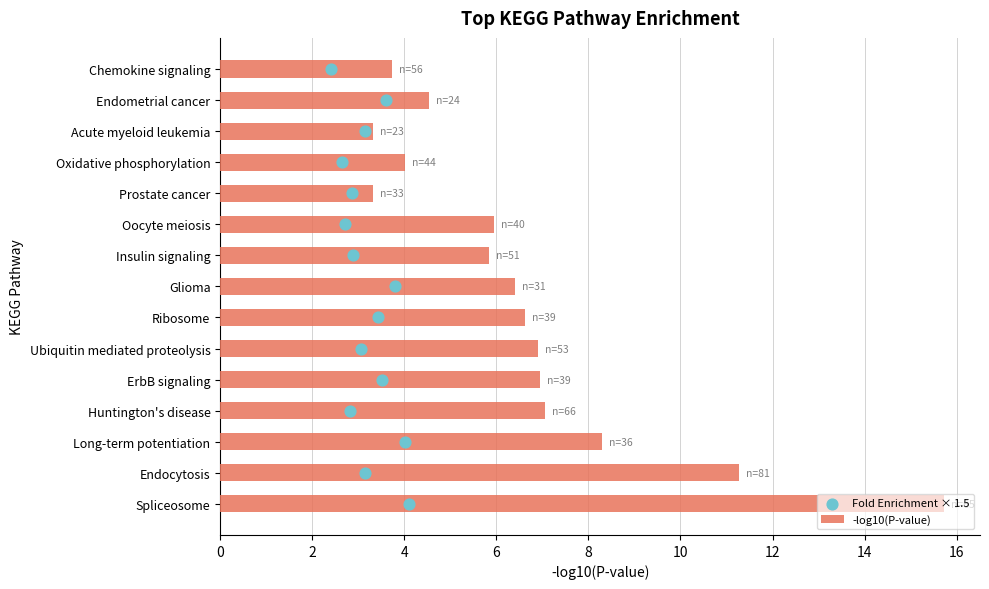

The value of -log10(P-value) at Oxidative phosphorylation is 4.0. True or false?

True